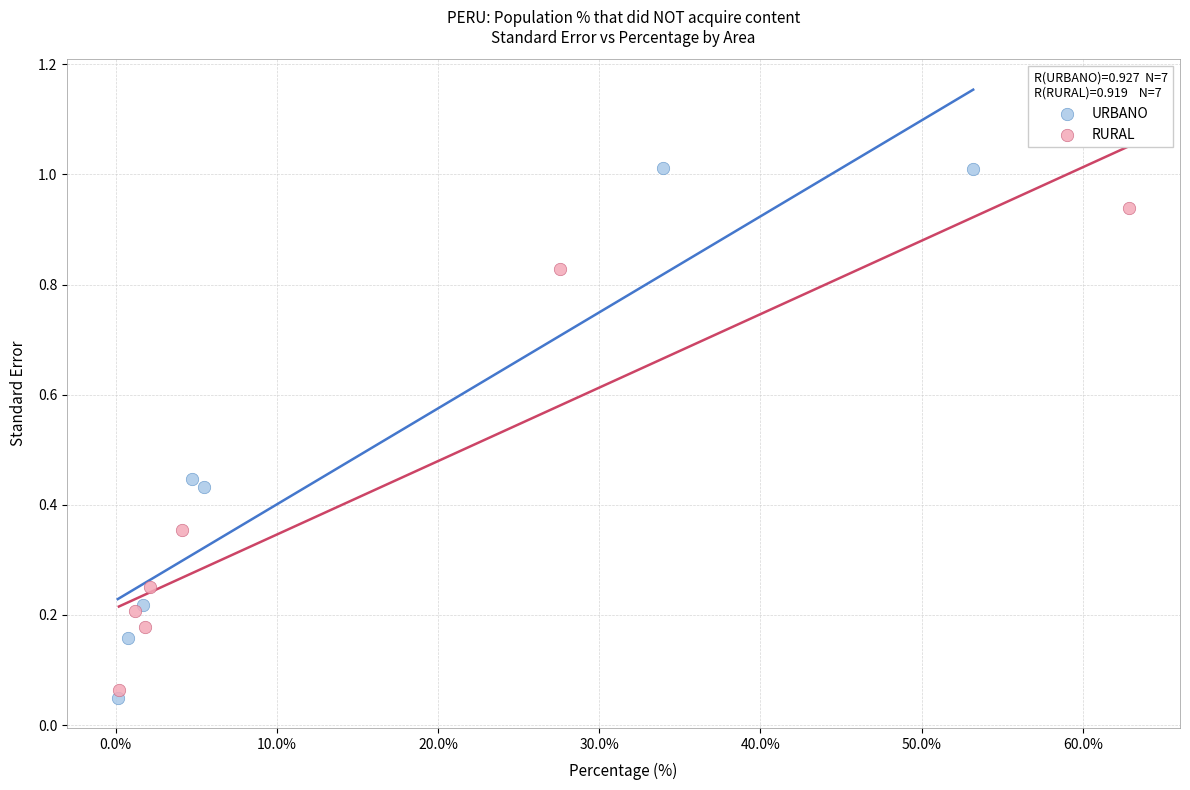

Which series contains the highest Y value?

URBANO